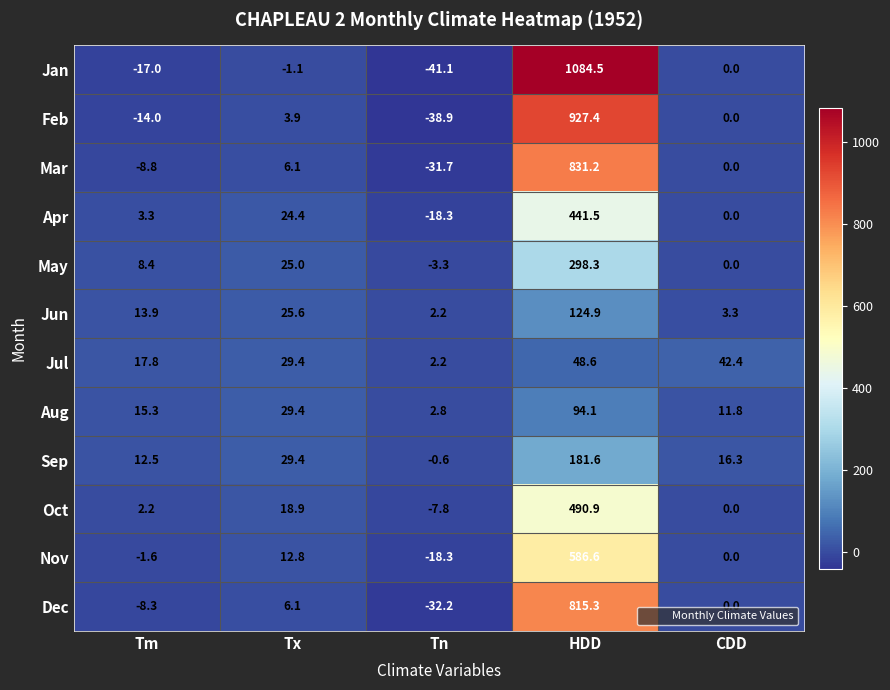

Is it true that Jan equals 1624.6 at HDD?

False